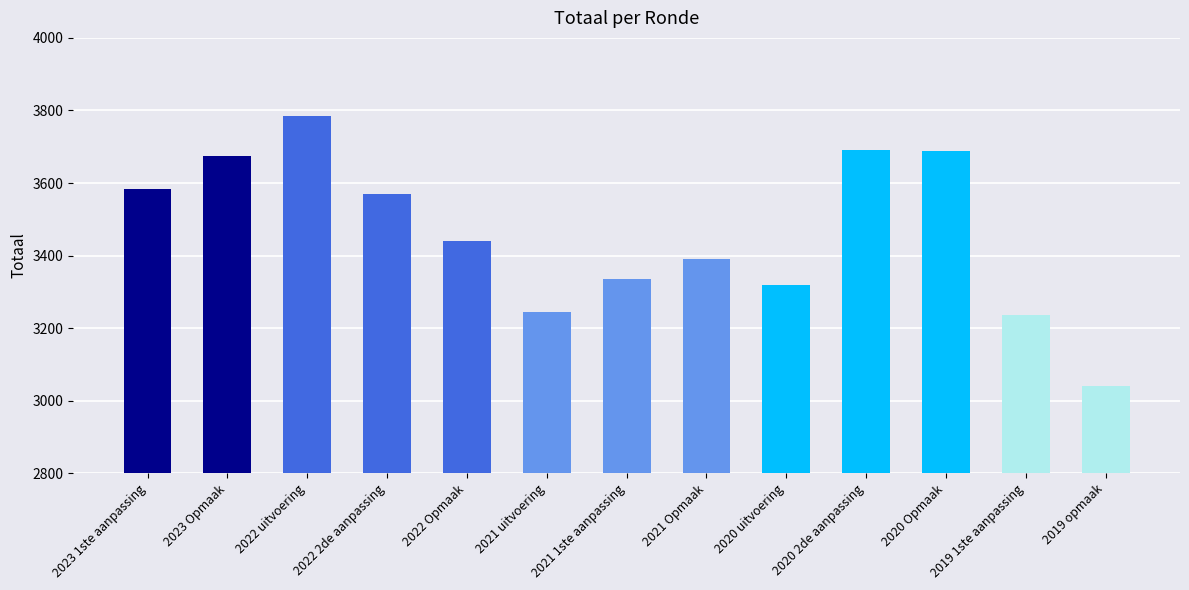

How many bars are there in total?

13